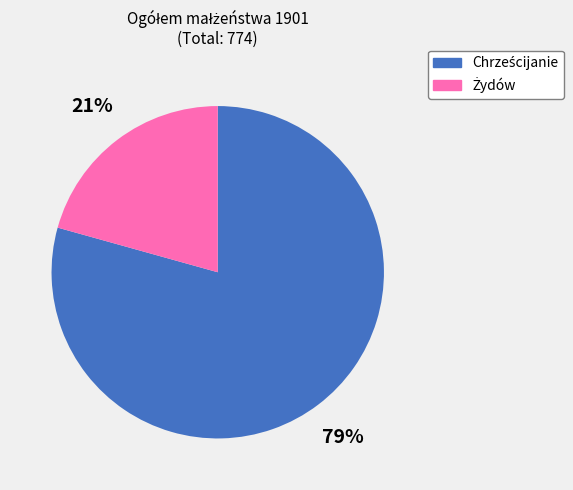

To the nearest percent, what is the average slice percentage?

50%